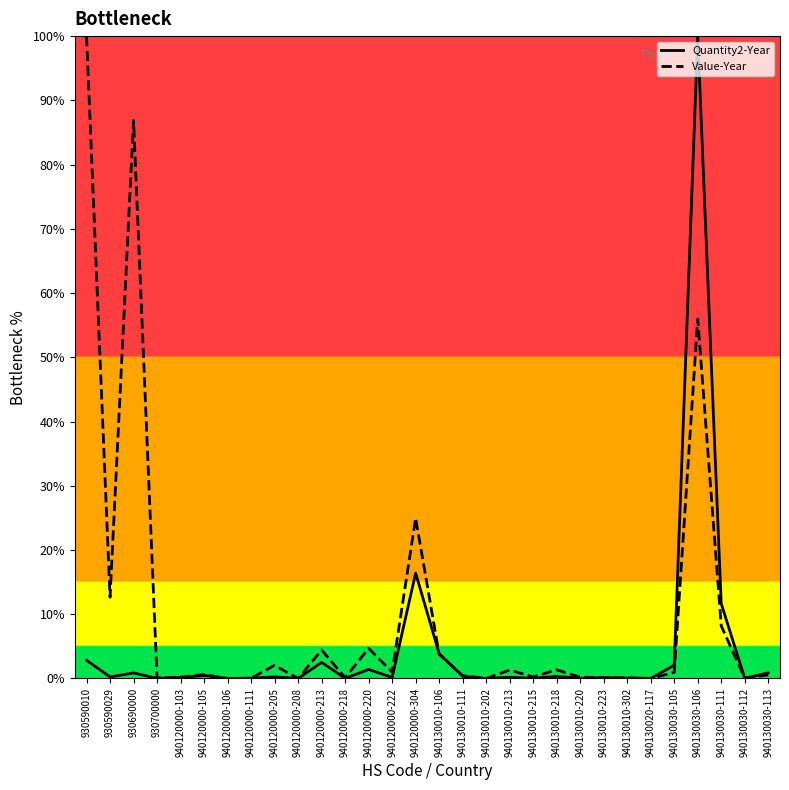

What is the highest value of the Value-Year series?

100.0